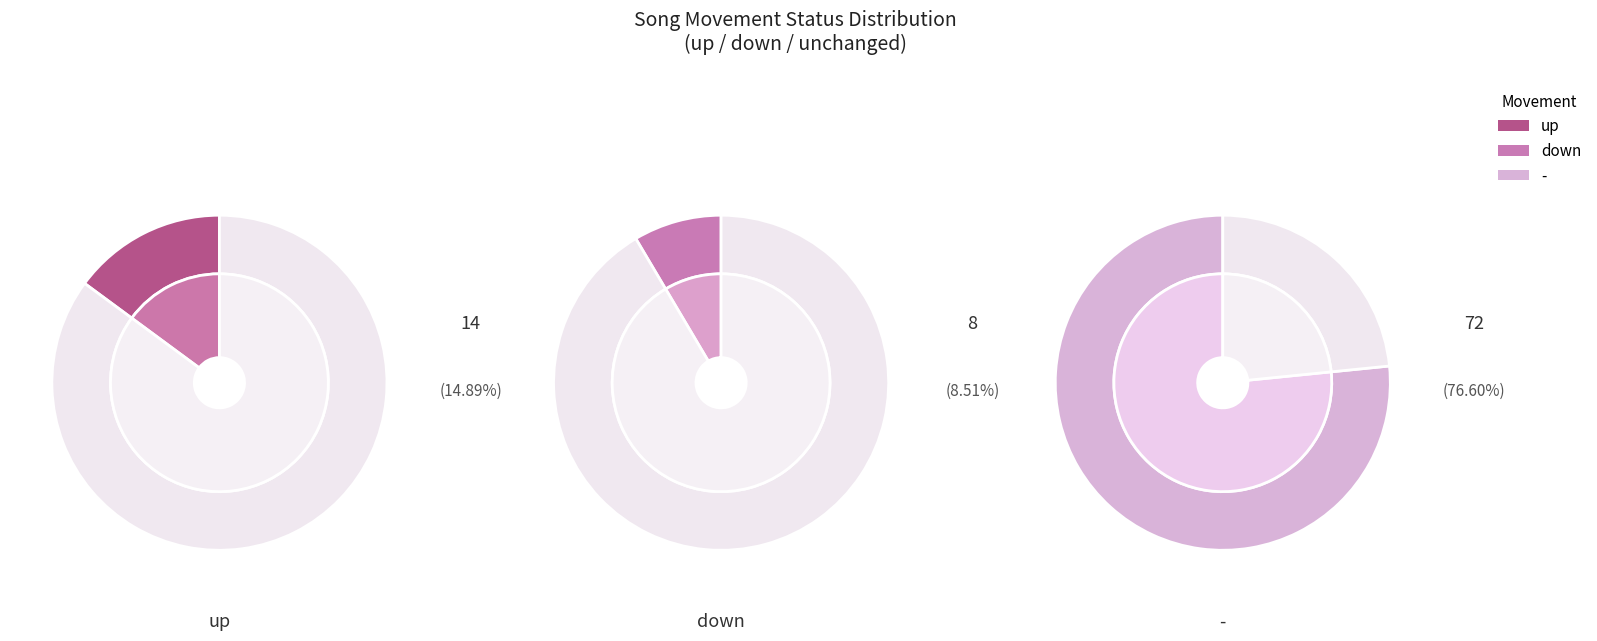

What is the smallest slice in the pie chart?

down